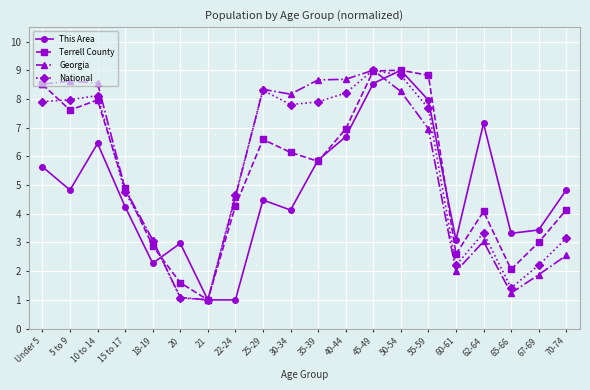

Is the value of This Area at 65-66 greater than the value of National at 65-66?

Yes